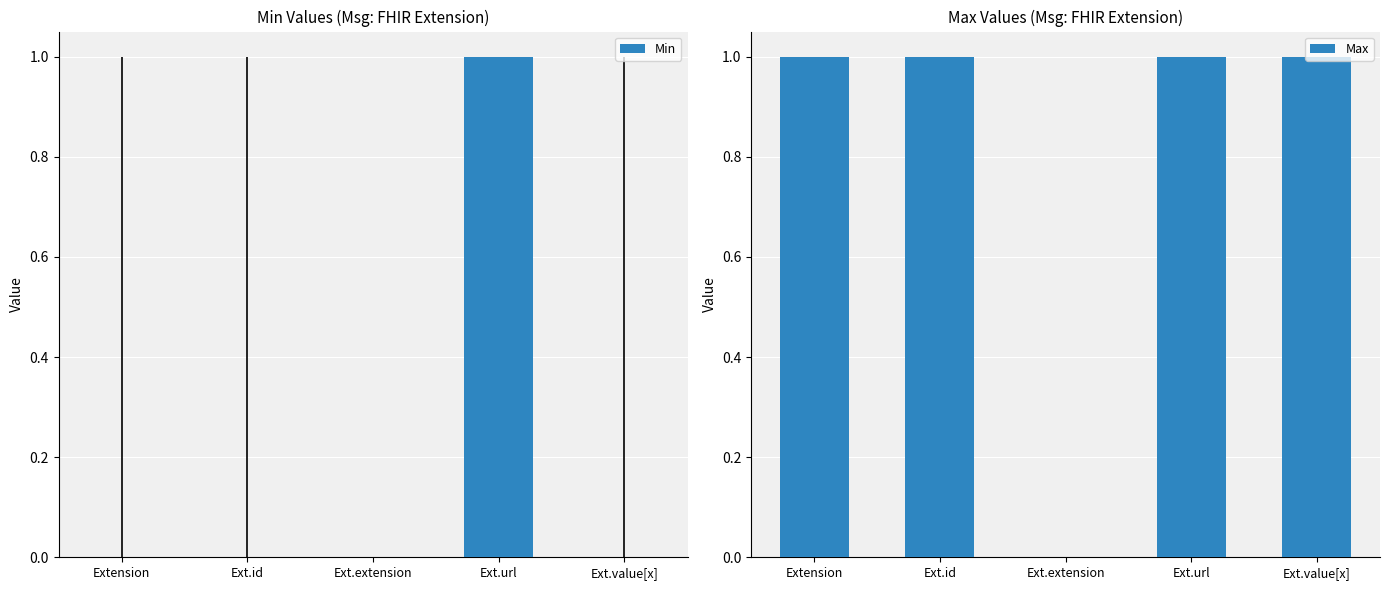

What position from the left is Ext.id?

2